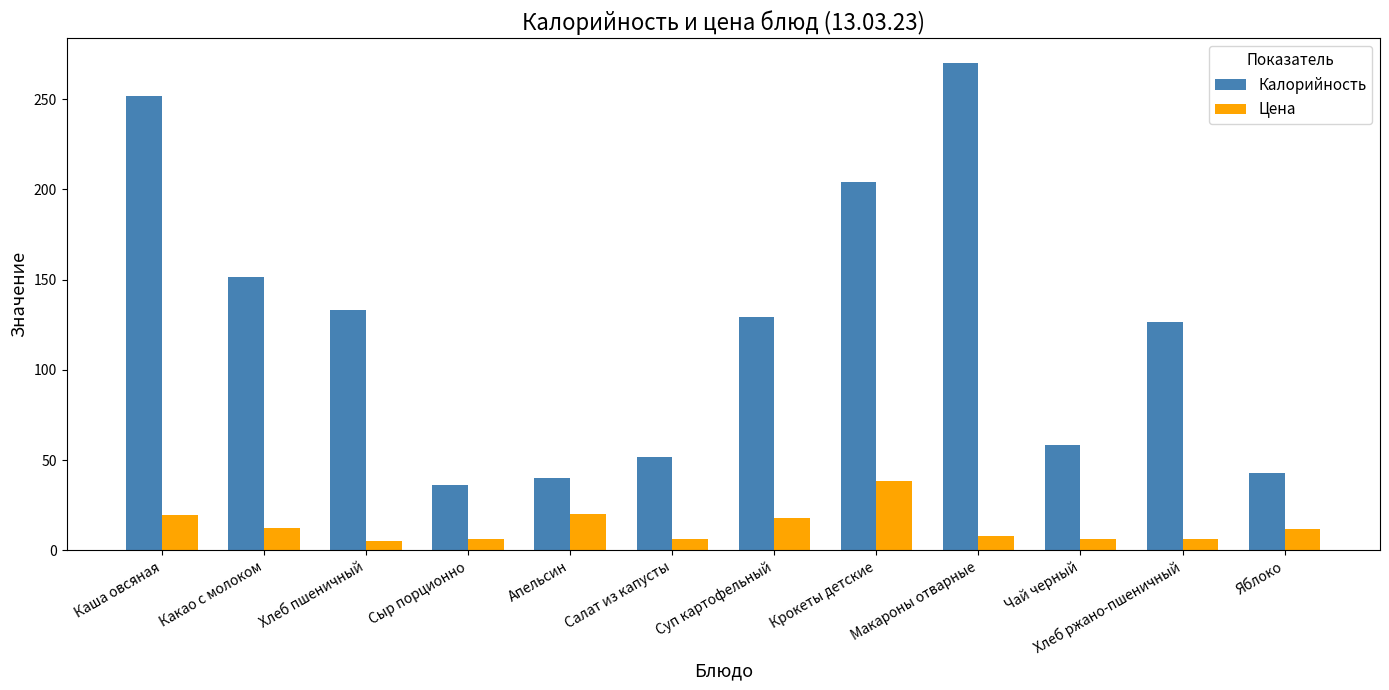

What is the sum of all Цена values?

159.6